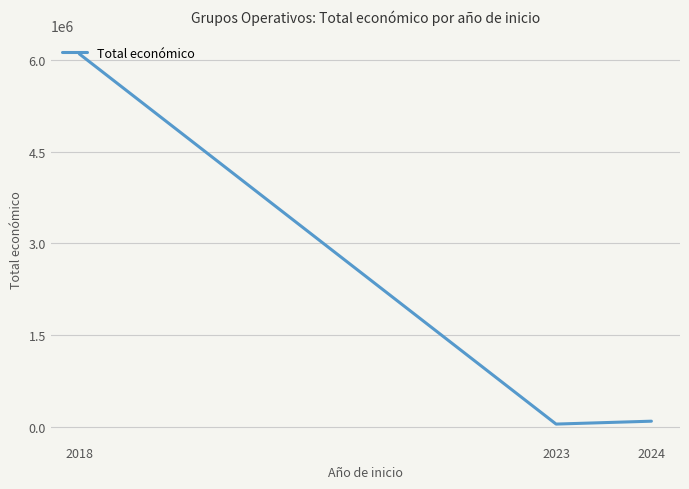

The chart shows a value of 40876 at 2023. True or false?

True